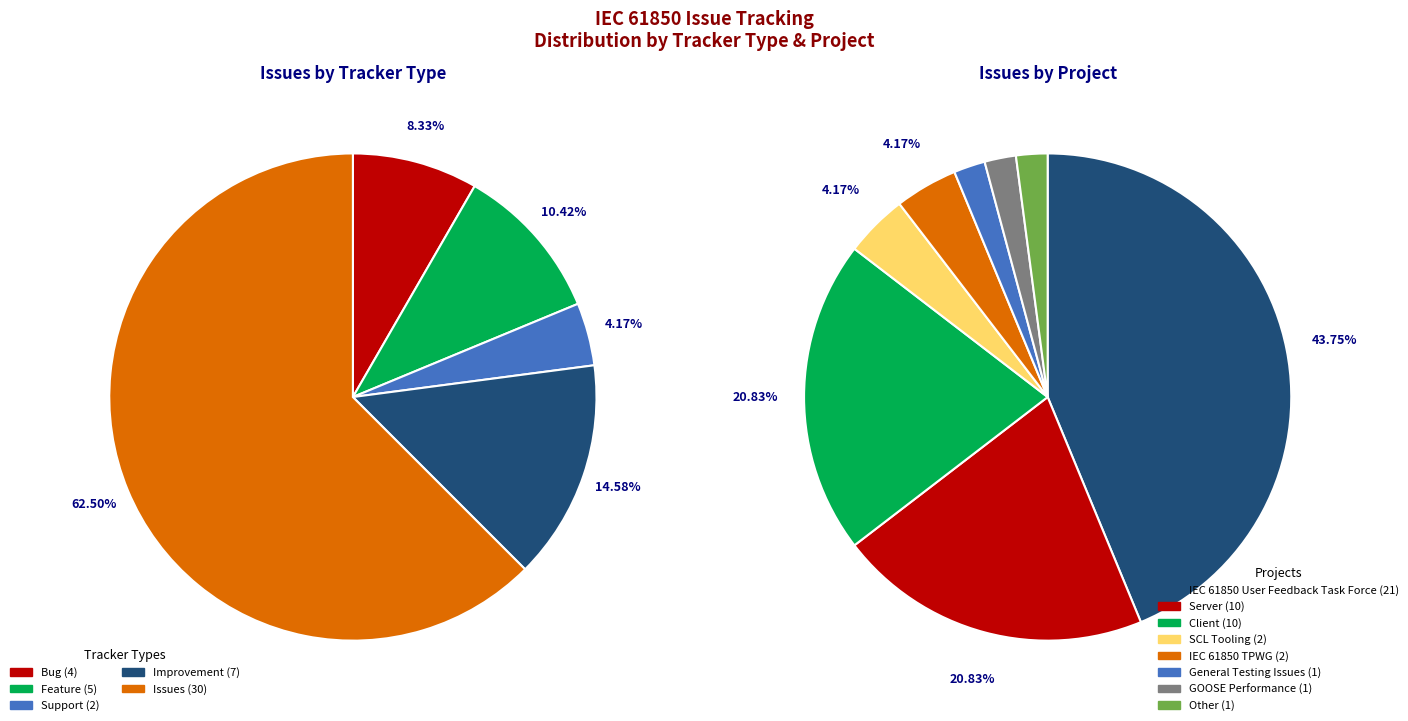

Which slice is the smallest?

General Testing Issues